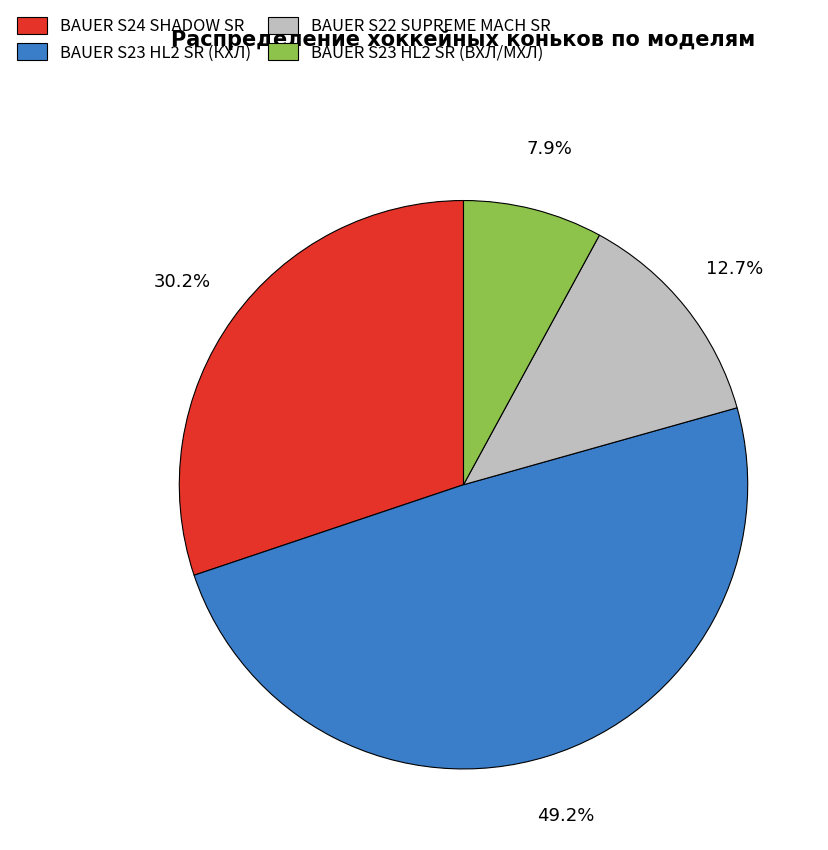

What portion of the pie excludes BAUER S22 SUPREME MACH SR?

87.3%